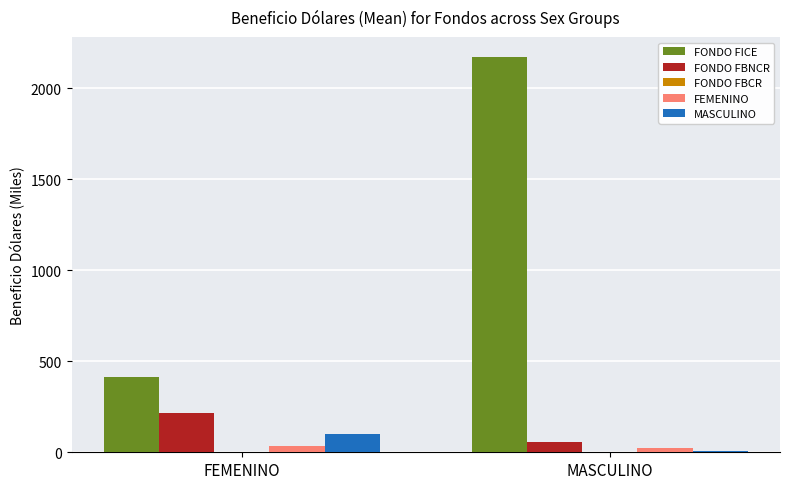

Are the bars horizontal?

No